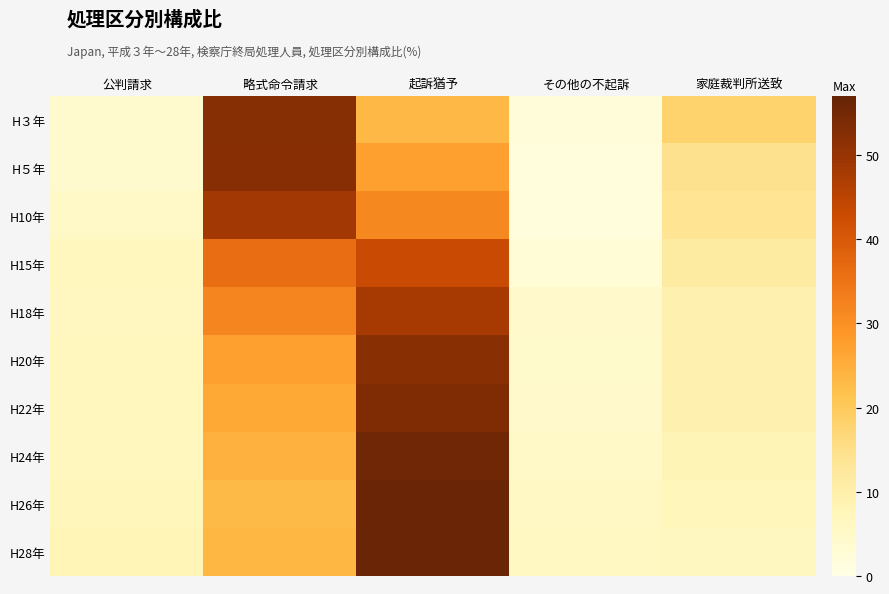

At which category does the chart reach its peak across all series?

起訴猶予